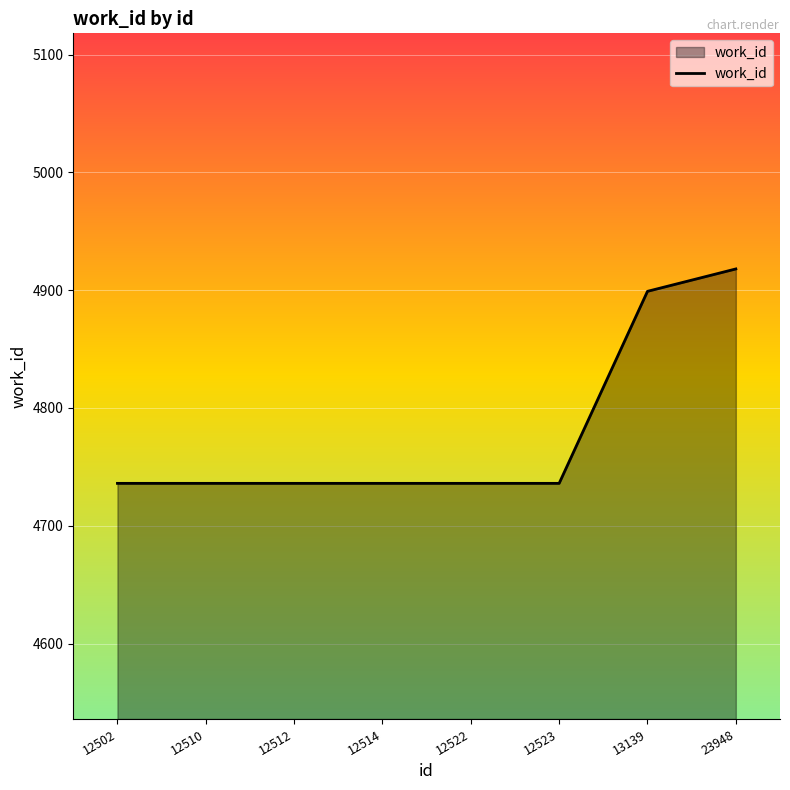

What is the maximum value shown in the chart?

4918